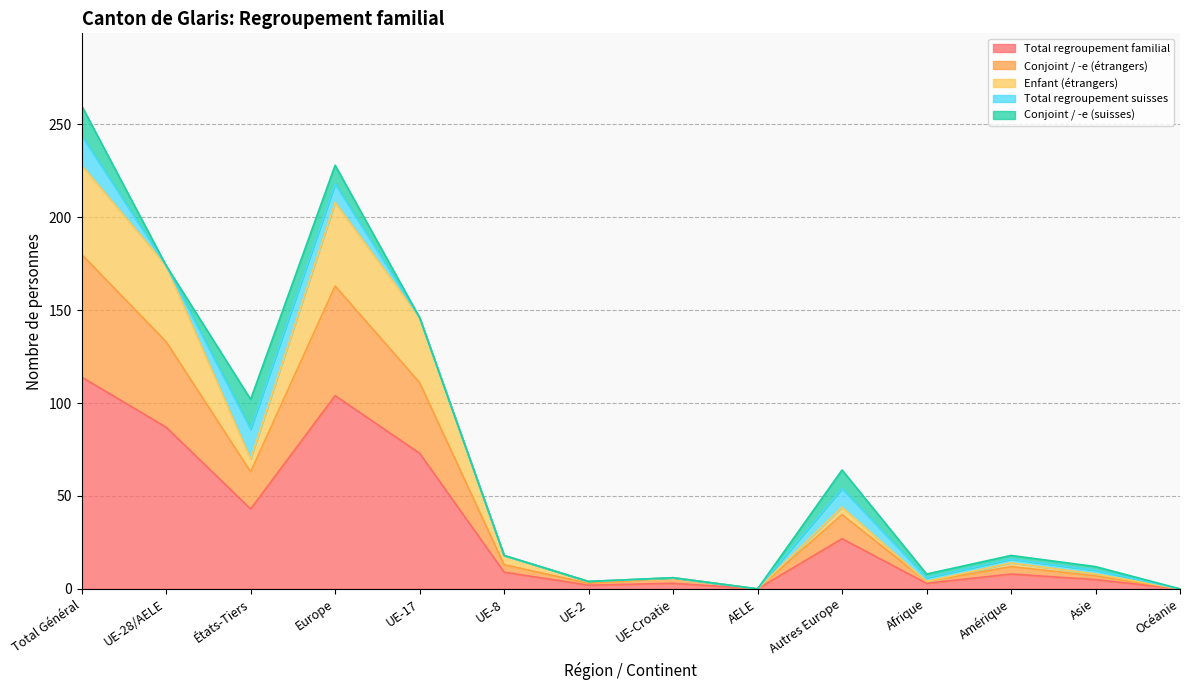

The Conjoint / -e (étrangers) series shows 6 at UE-2. True or false?

False